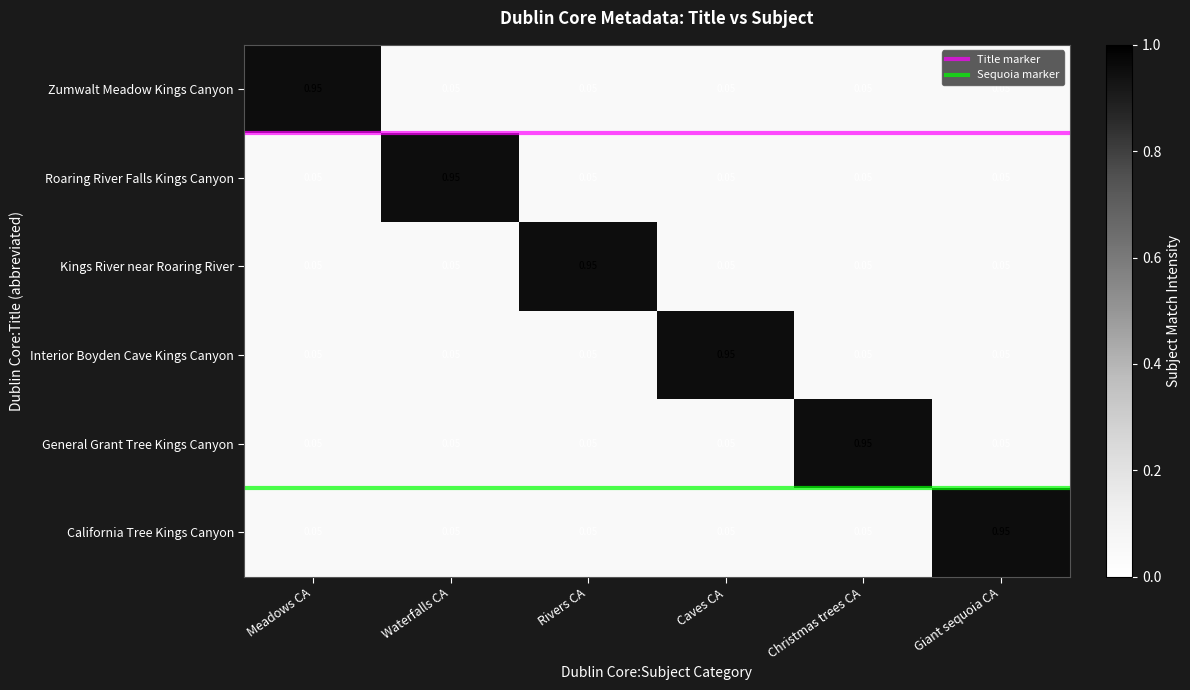

Which category has the highest value in the General Grant Tree Kings Canyon series?

Christmas trees CA